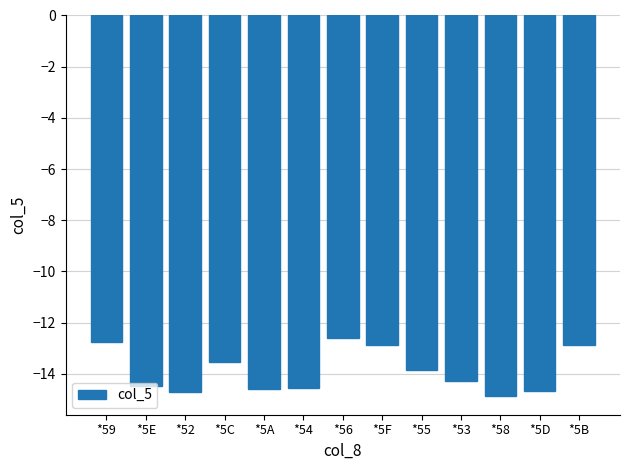

Is it true that the value at *56 is -6.5?

False